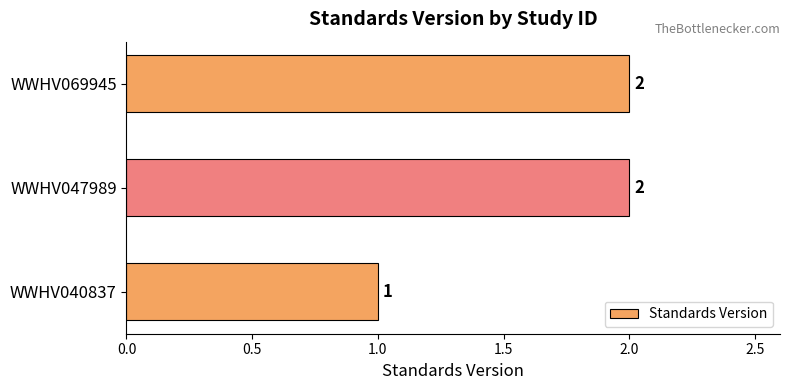

The value at WWHV040837 is 1. True or false?

True